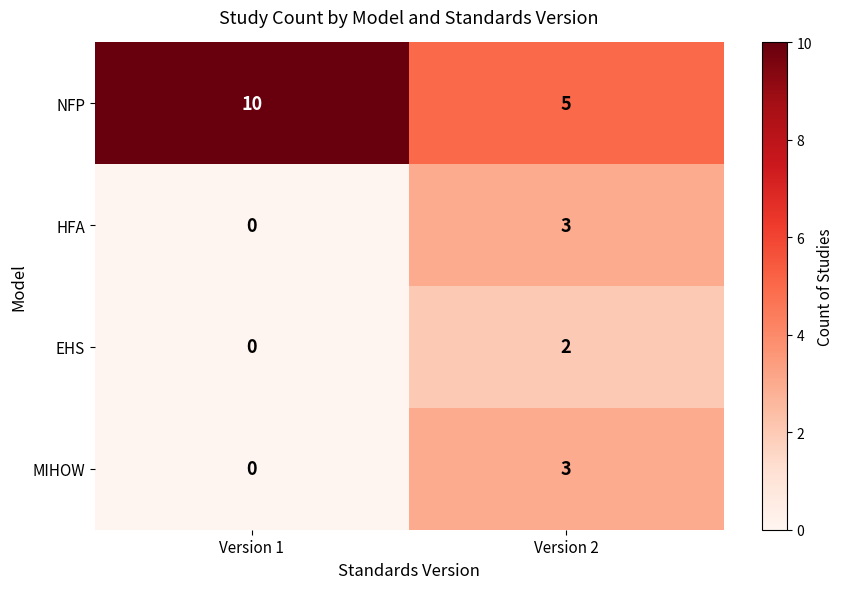

What is the sum of all MIHOW values?

3